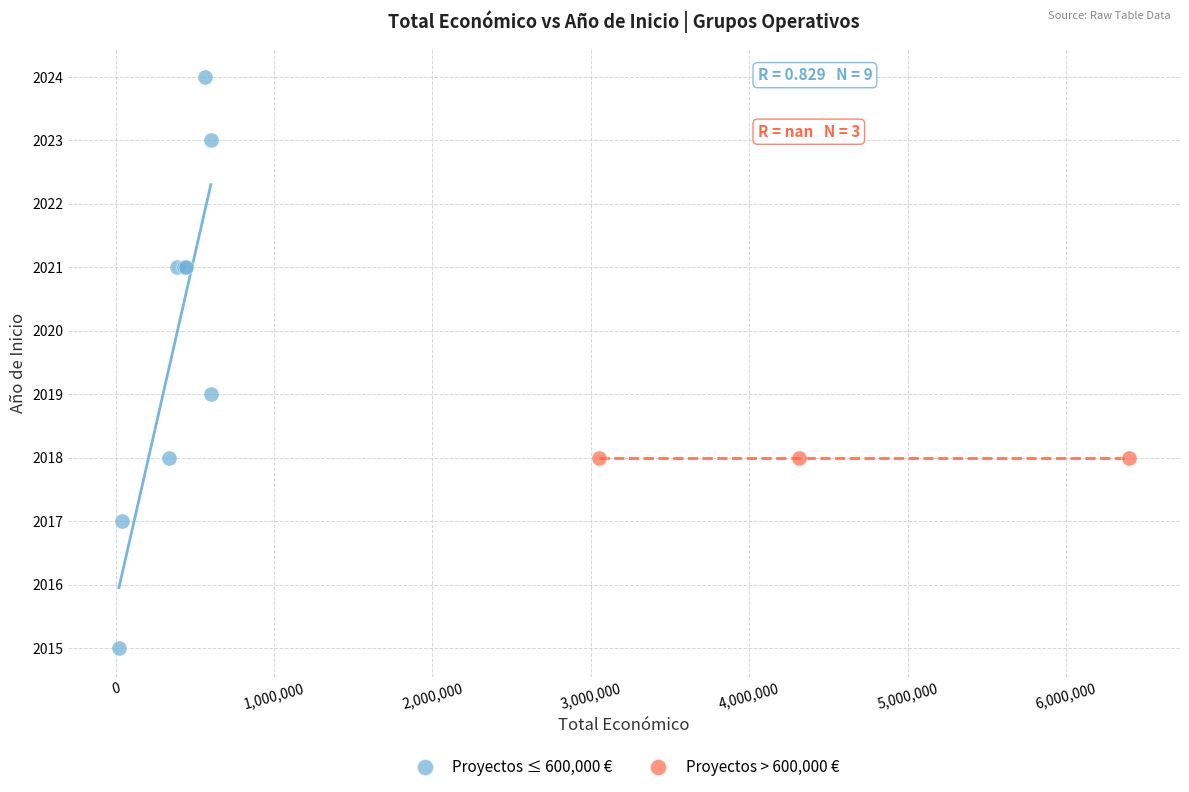

Which series contains the lowest Y value?

Proyectos ≤ 600,000 €